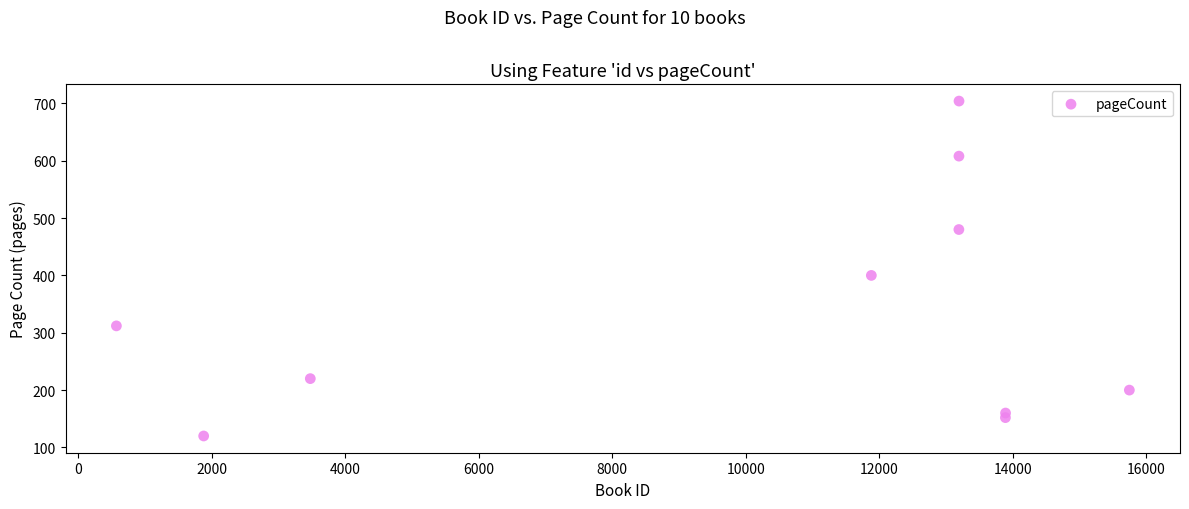

What is the range of X values (max minus min)?

15170